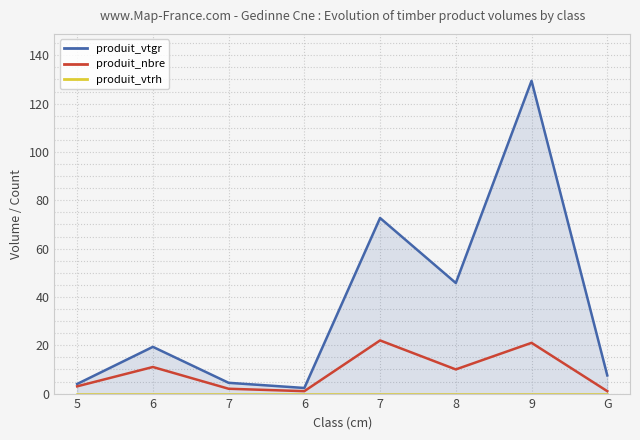

In produit_vtgr, how many points are higher than both neighbors (excluding endpoints)?

3